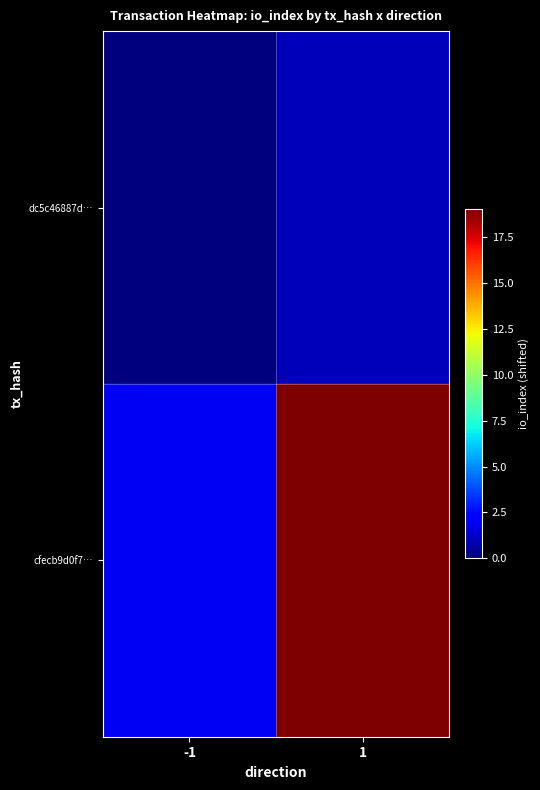

List the series in order of their overall mean, highest first.

cfecb9d0f7…, dc5c46887d…